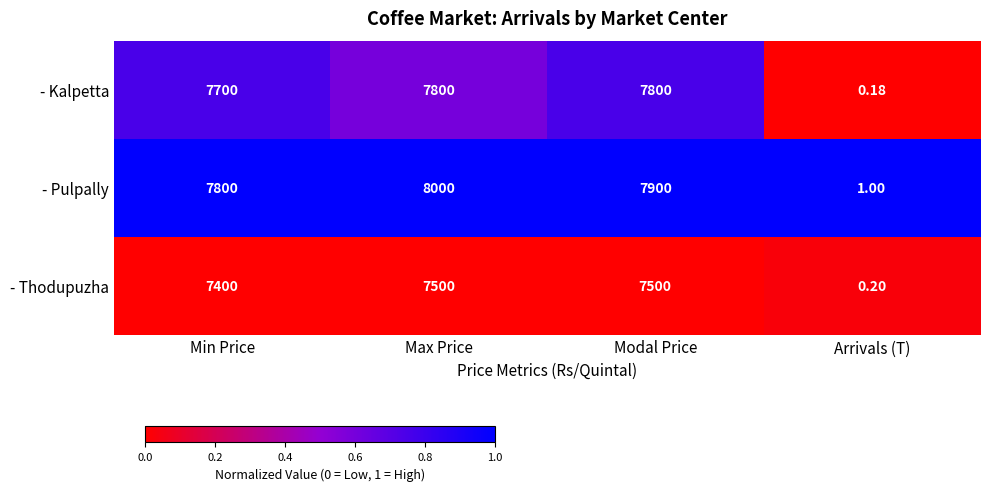

At which label does - Pulpally first exceed 7900?

Max Price